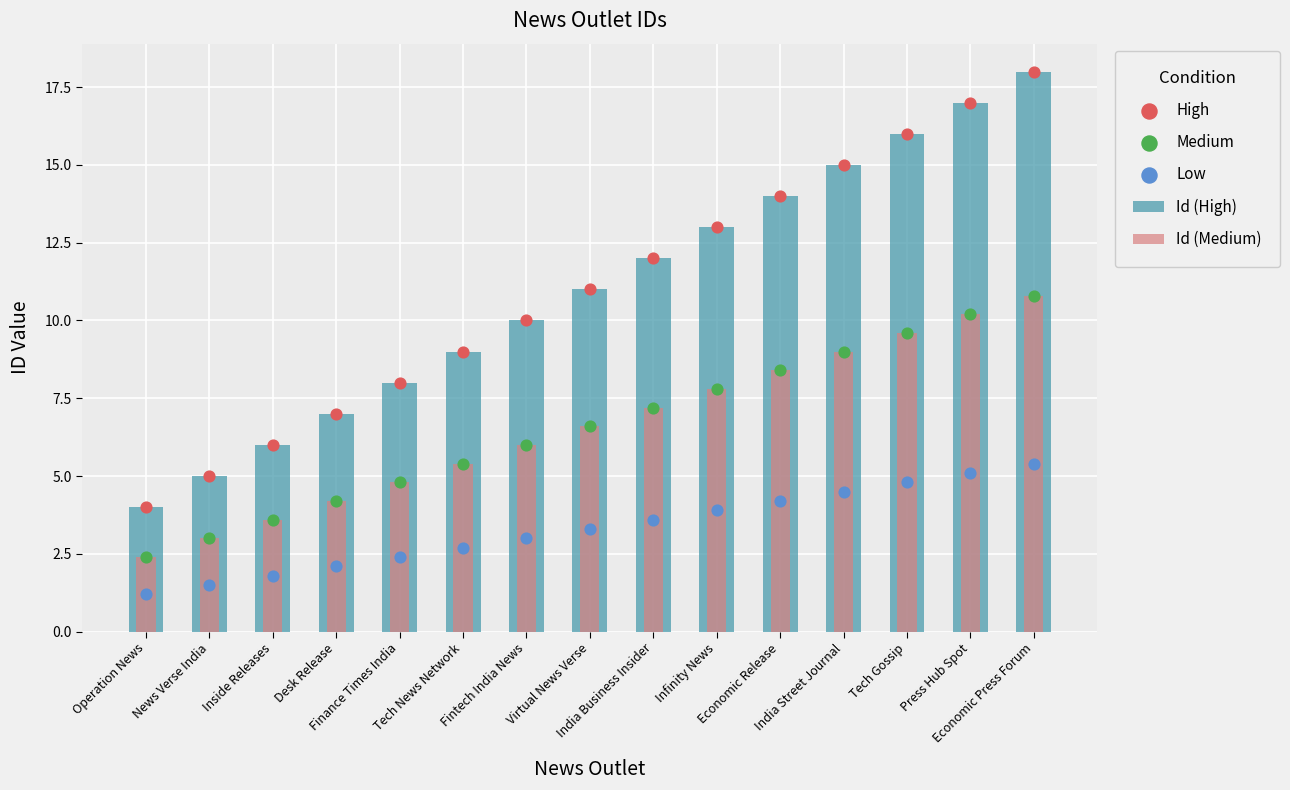

Which series has the largest total across all categories?

Id (High)